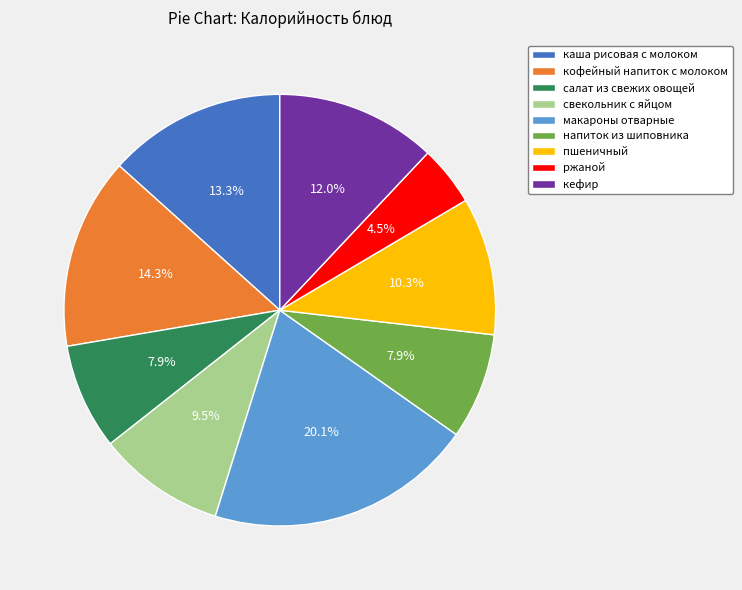

Do макароны отварные and ржаной together represent more than half of the pie?

No